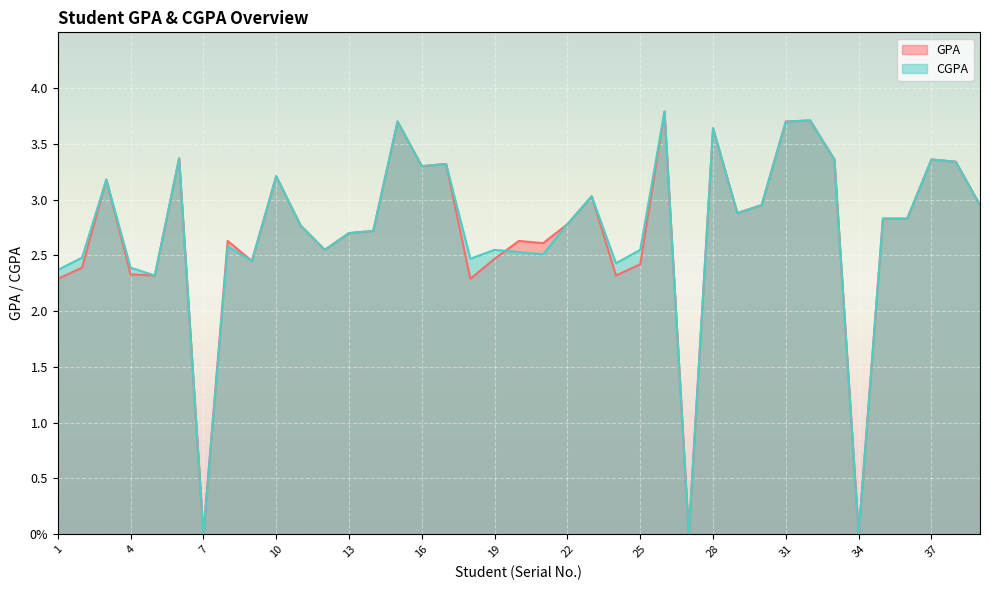

What is the value of the CGPA point at the 25th from the left?

2.5